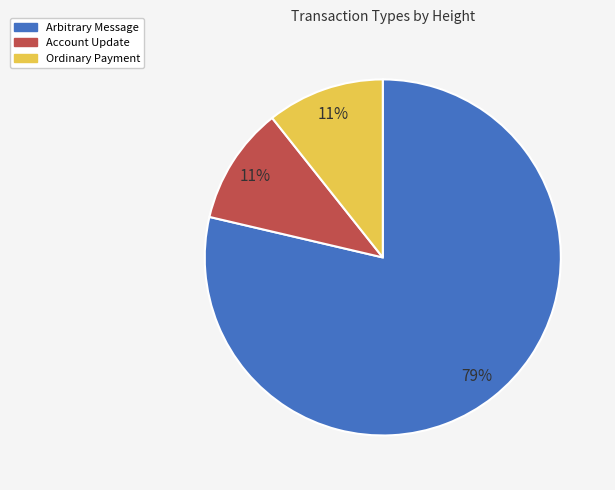

To the nearest percent, what percentage of the pie is Account Update?

11%